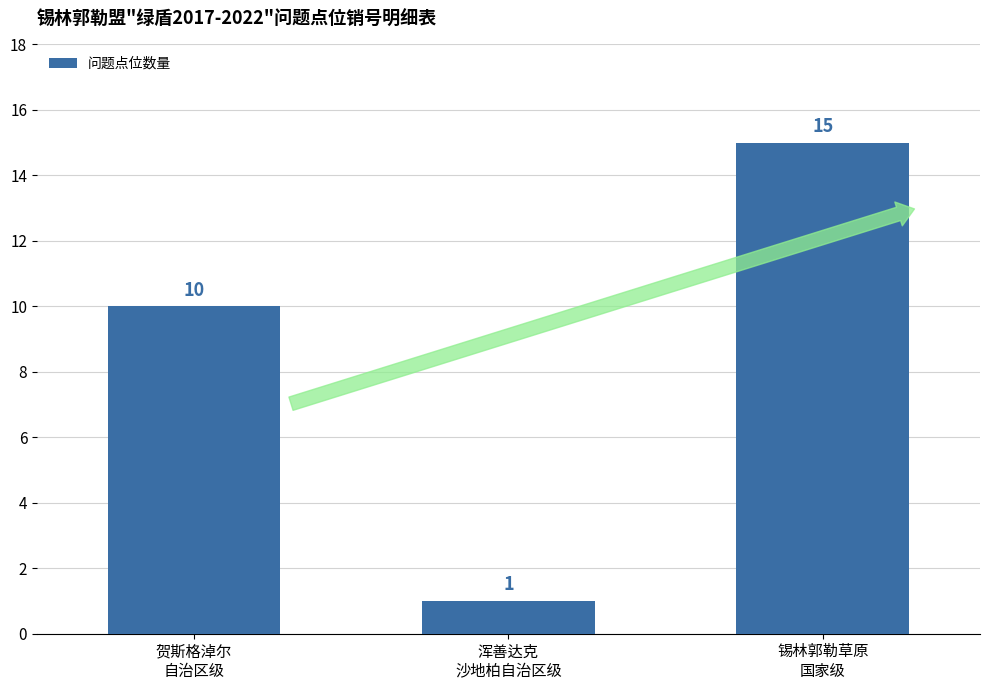

Where is the data nearest to the value 8?

贺斯格淖尔
自治区级